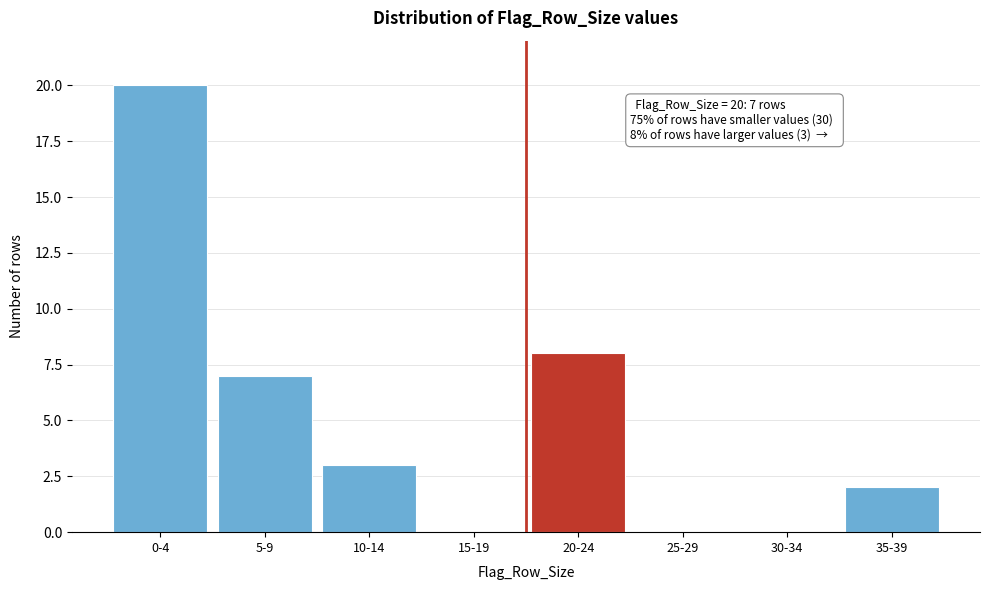

Reading right to left, transcribe all the data shown in this chart.

35-39=2	30-34=0	25-29=0	20-24=8	15-19=0	10-14=3	5-9=7	0-4=20